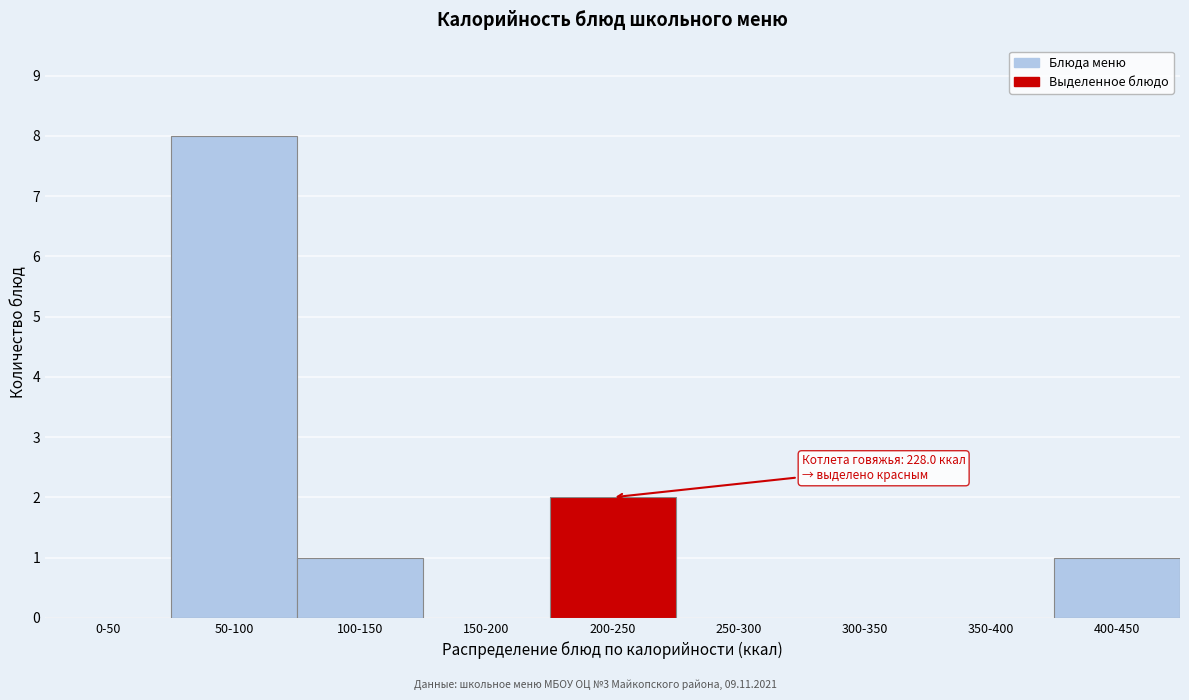

Reading right to left, transcribe all the data shown in this chart.

400-450=1	350-400=0	300-350=0	250-300=0	200-250=2	150-200=0	100-150=1	50-100=8	0-50=0